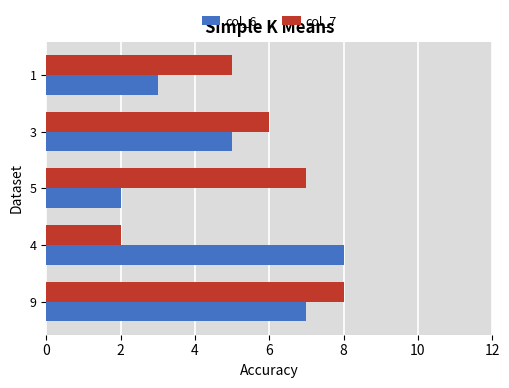

Which series has the largest total across all categories?

col_7